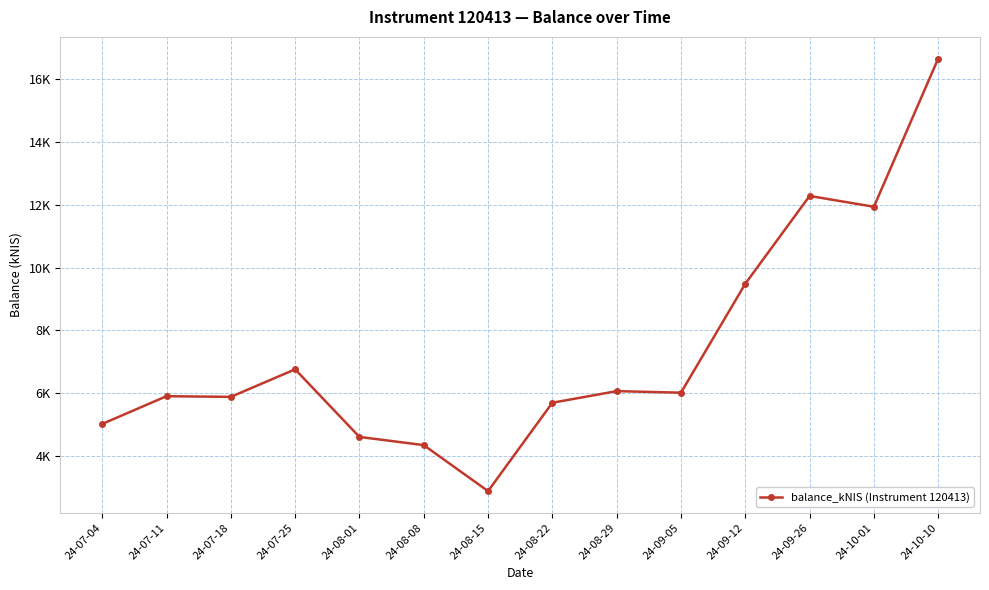

What is the change in value from 24-08-22 to 24-09-05?

+320.8